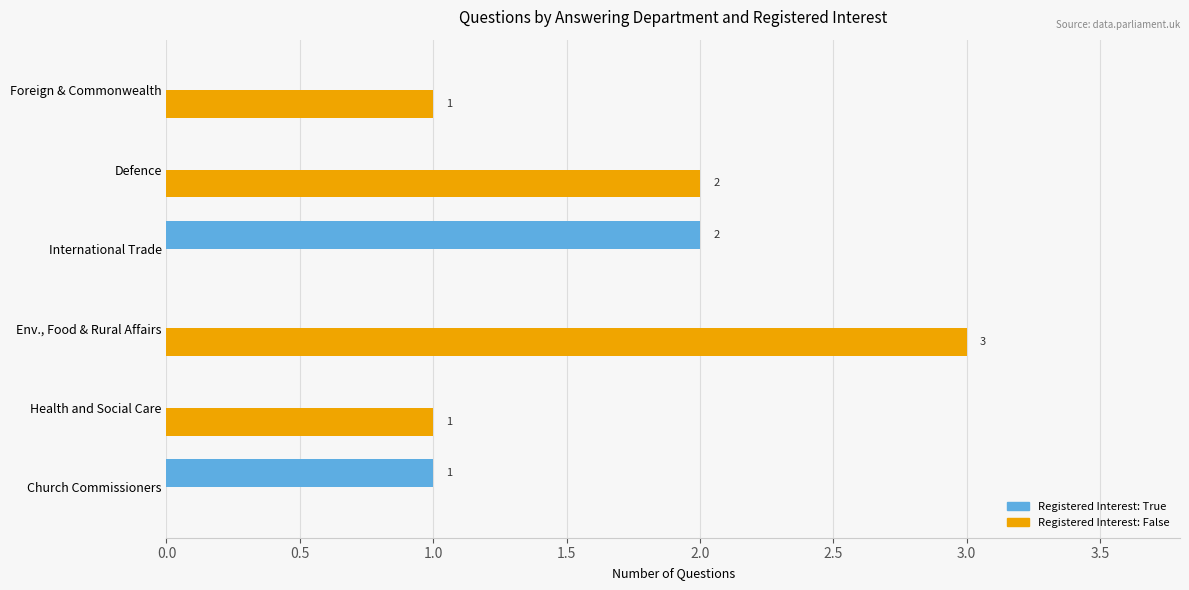

What is the maximum value shown in the chart?

3